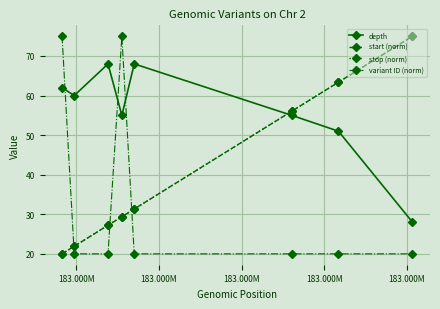

Is this an area chart (filled region under the line)?

No